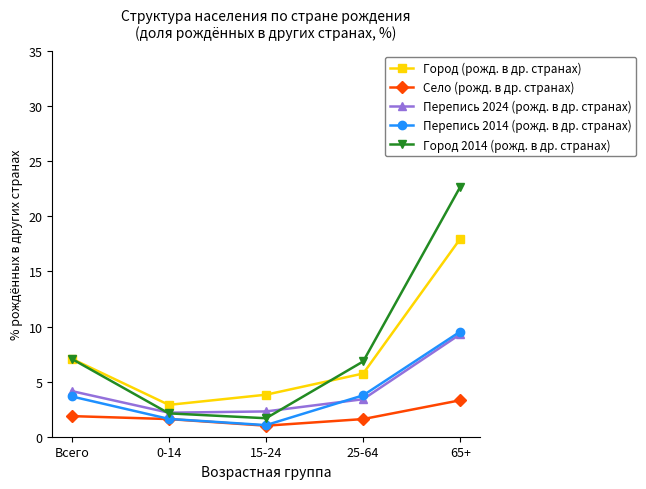

What is the spread (max minus min) of values at Всего?

5.2